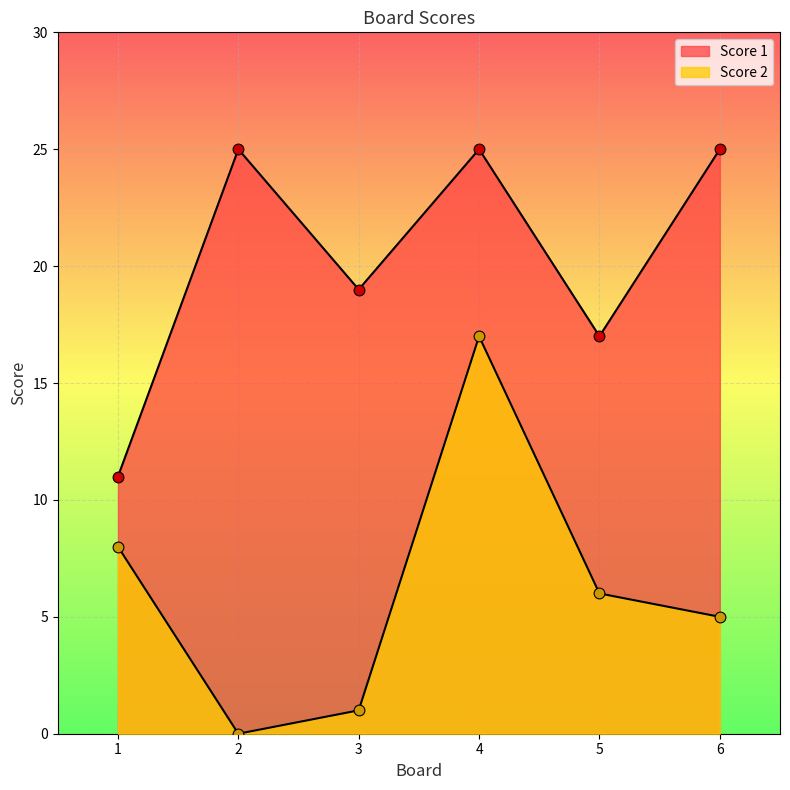

Which series contains the lowest Y value?

Score 2